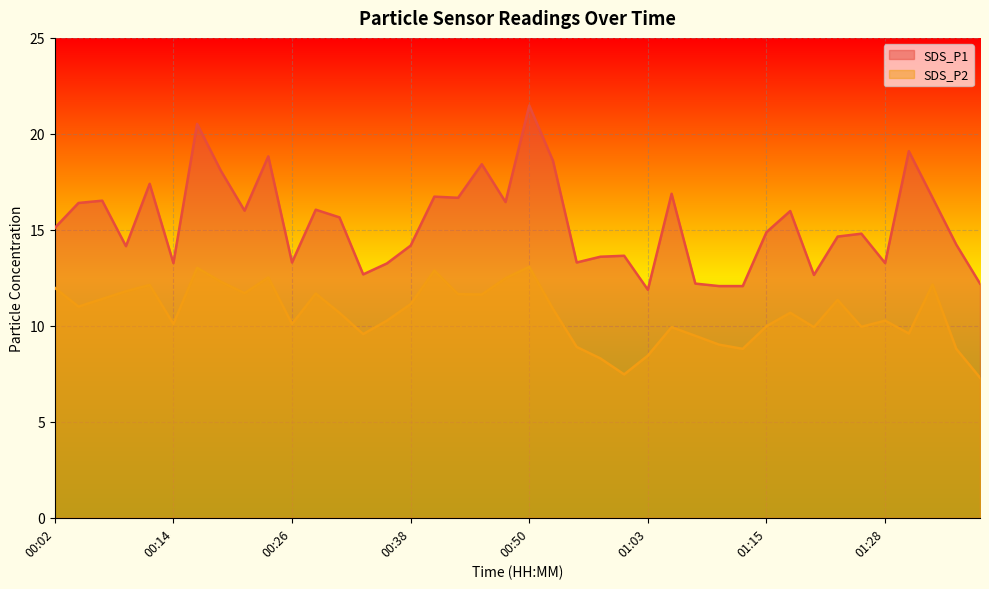

Which series has the largest total across all categories?

SDS_P1